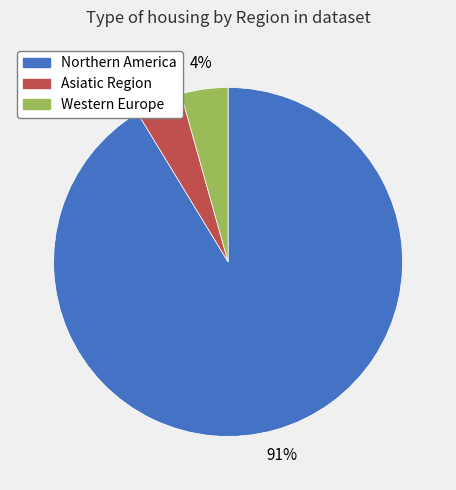

Which has a higher value, Western Europe or Northern America?

Northern America